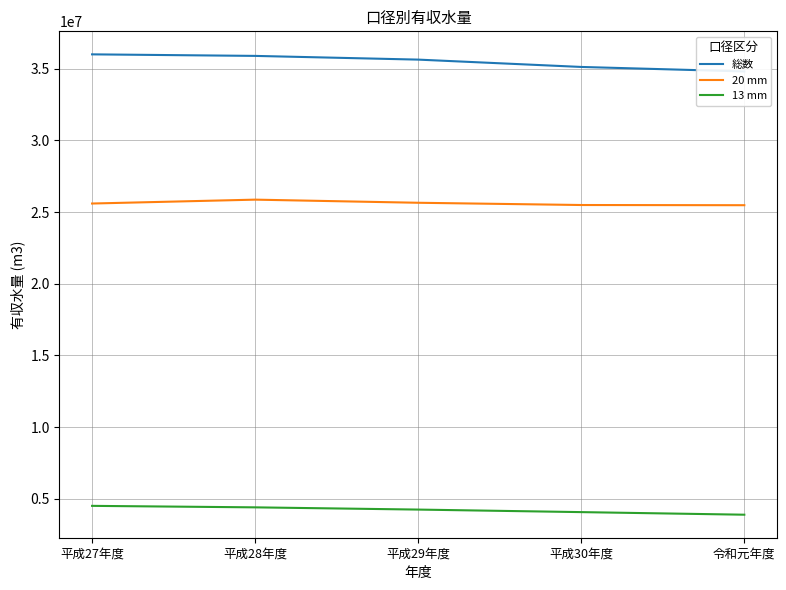

True or false: 総数 and 20 mm cross at least once.

False